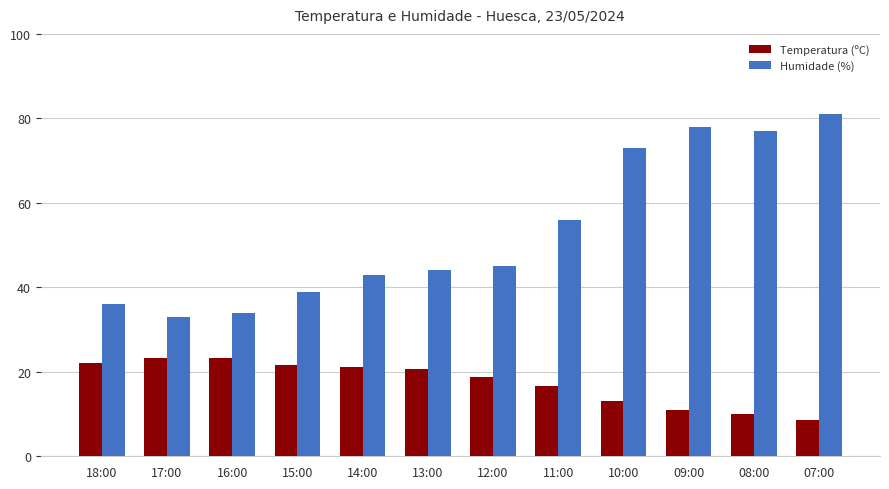

Rank the series by their maximum value, from lowest to highest.

Temperatura (ºC), Humidade (%)